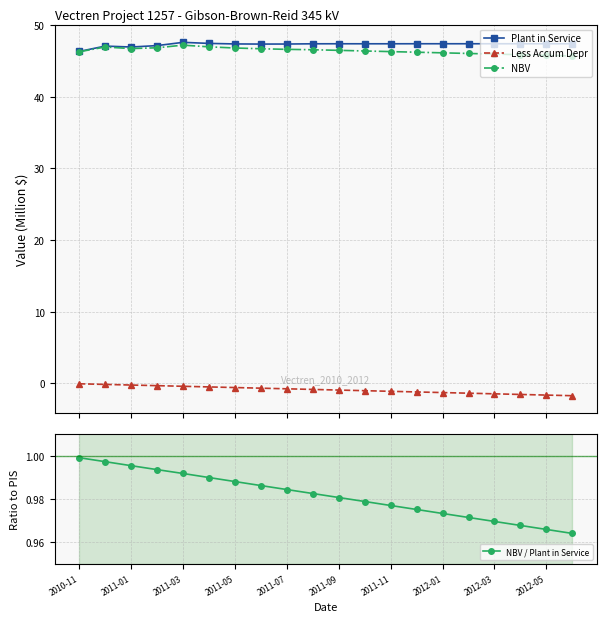

True or false: NBV and Plant in Service cross at least once.

False